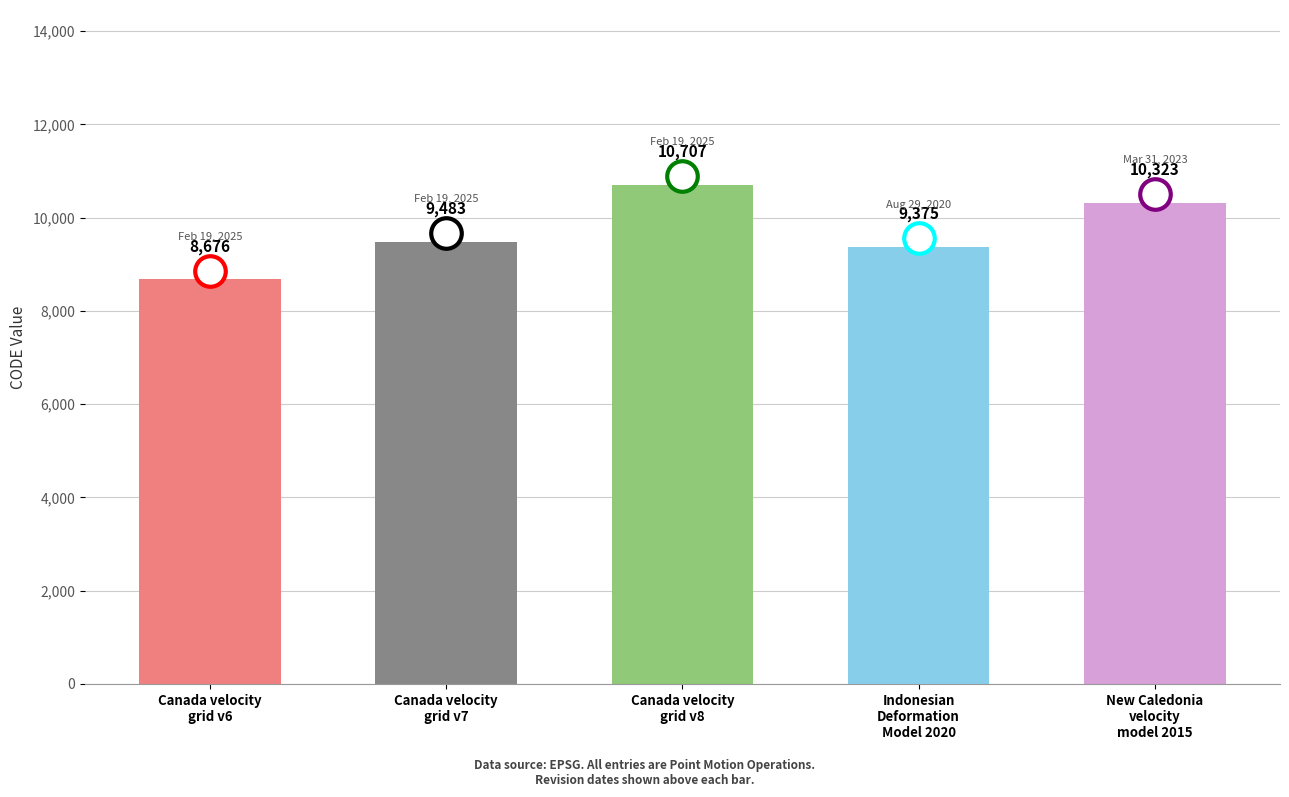

Is it true that the value at Canada velocity
grid v7 is 9483?

True